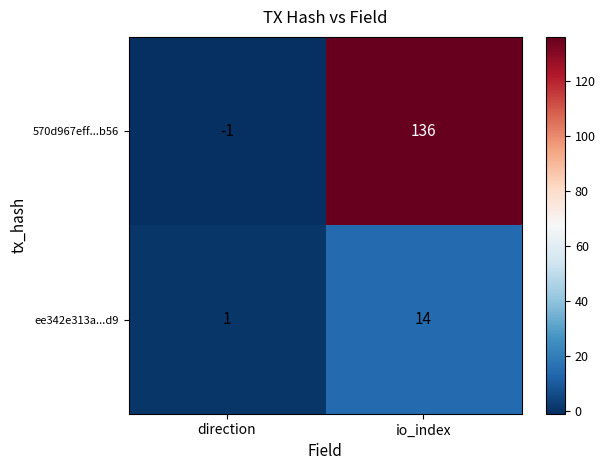

Reading left to right, transcribe all the data shown in this chart.

570d967eff...b56: -1	136
ee342e313a...d9: 1	14